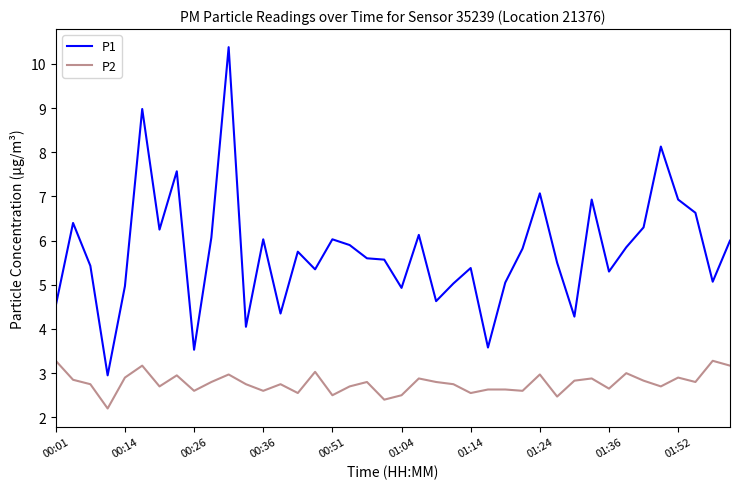

What is the smallest value displayed?

2.2